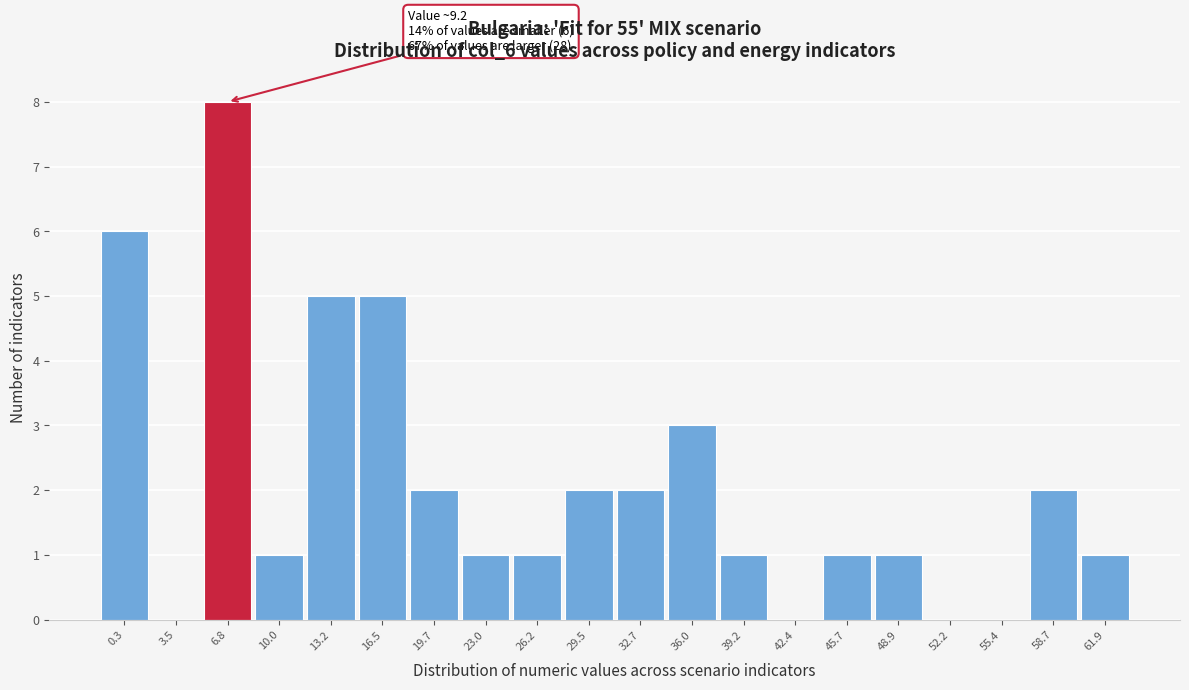

Reading left to right, extract all data points from this chart.

0.3=6	3.5=0	6.8=8	10.0=1	13.2=5	16.5=5	19.7=2	23.0=1	26.2=1	29.5=2	32.7=2	36.0=3	39.2=1	42.4=0	45.7=1	48.9=1	52.2=0	55.4=0	58.7=2	61.9=1